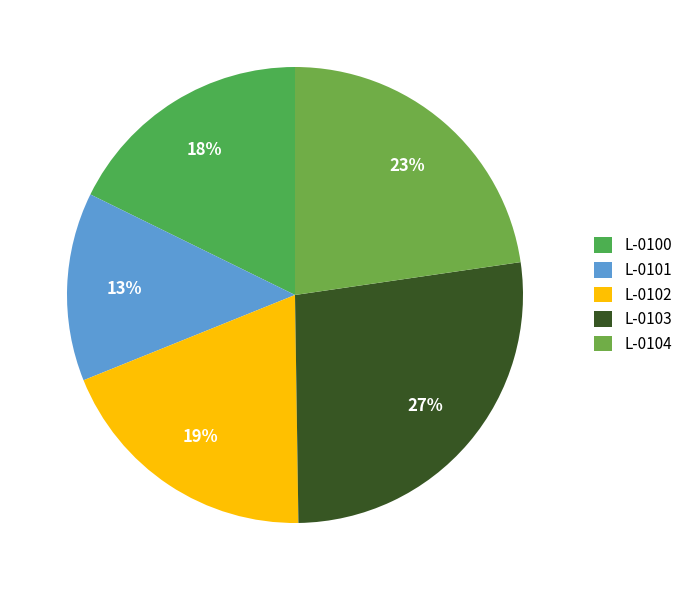

Is there a majority slice in this chart?

No